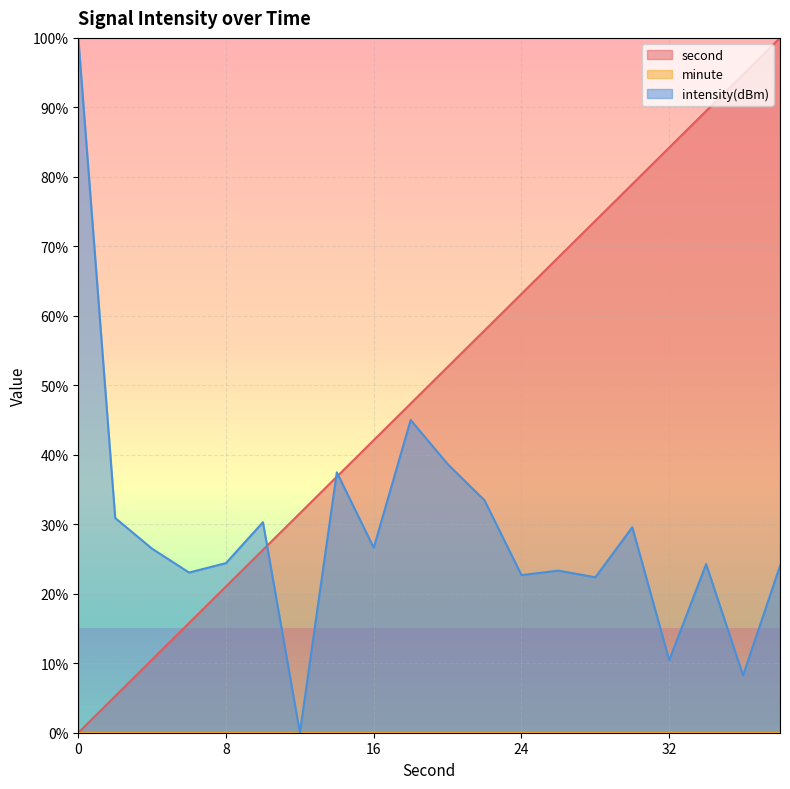

Where is intensity(dBm) nearest to the value 50?

18